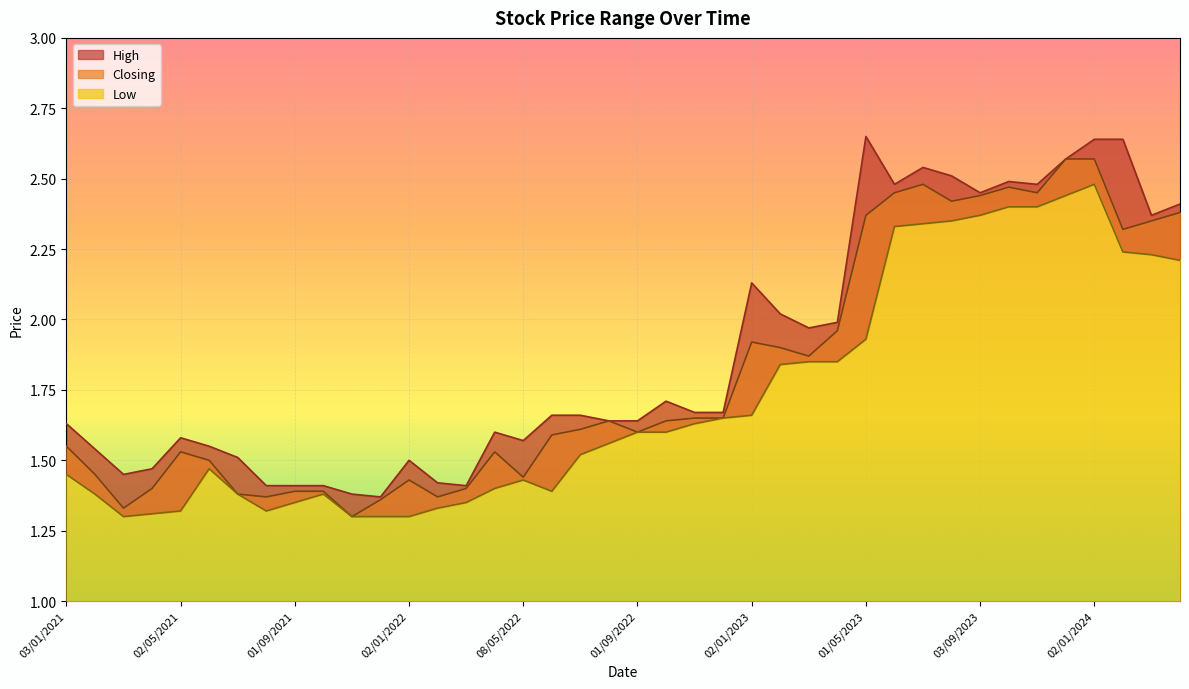

What is the difference between the maximum and minimum values in the Closing series?

1.3